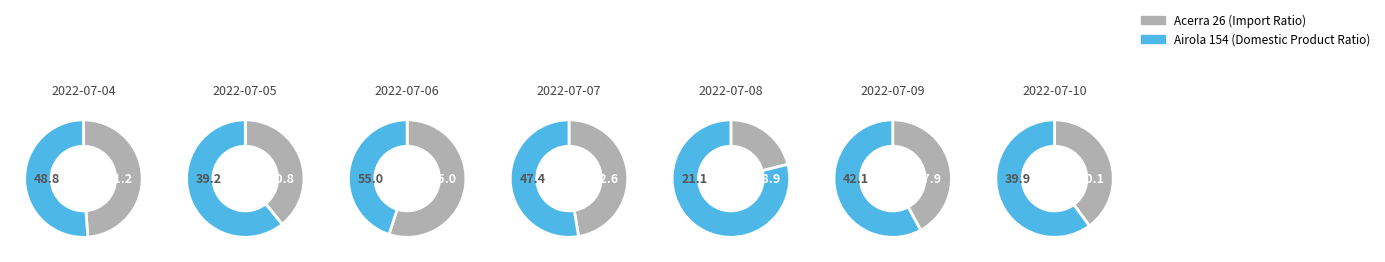

Which slice is the smallest?

2022-07-08